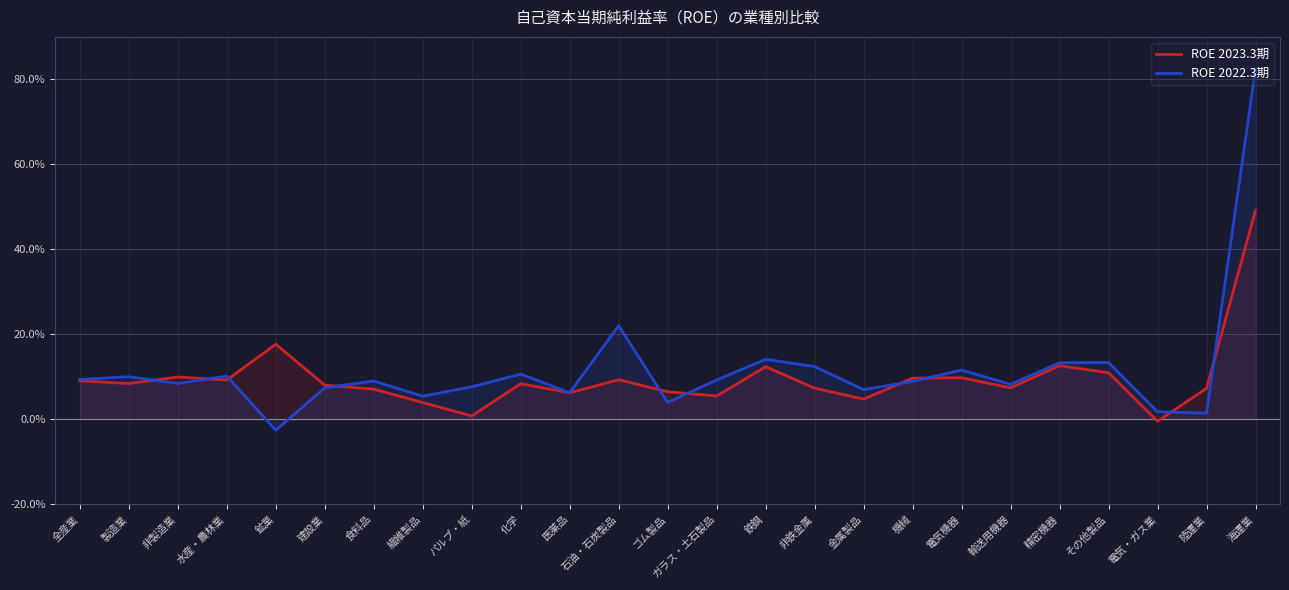

Read the ROE 2022.3期 value at 水産・農林業.

10.2